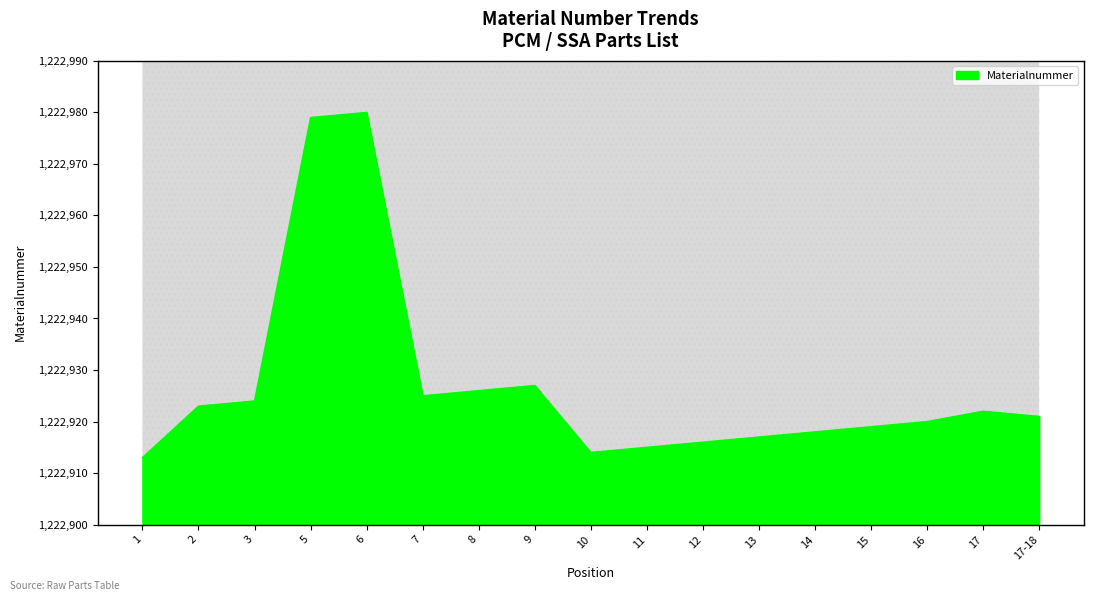

Which category has the lowest value across all series?

1